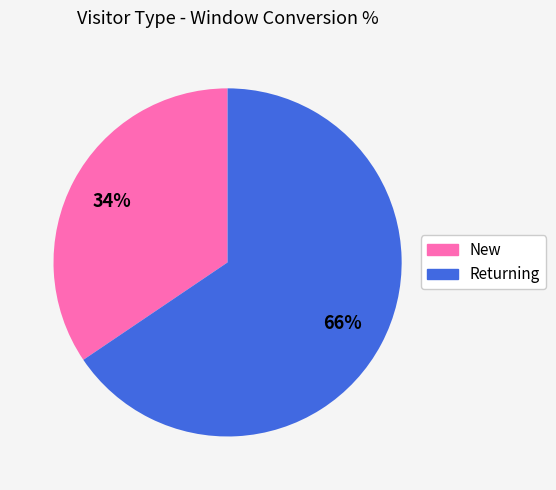

To the nearest percent, what is the combined percentage of Returning and New?

100%